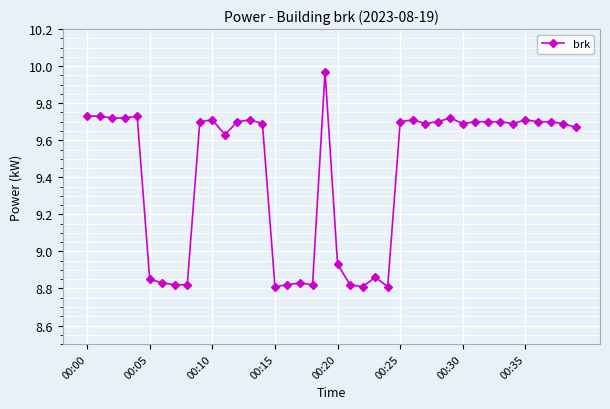

True or false: there are more than 0 points higher than both neighbors.

True